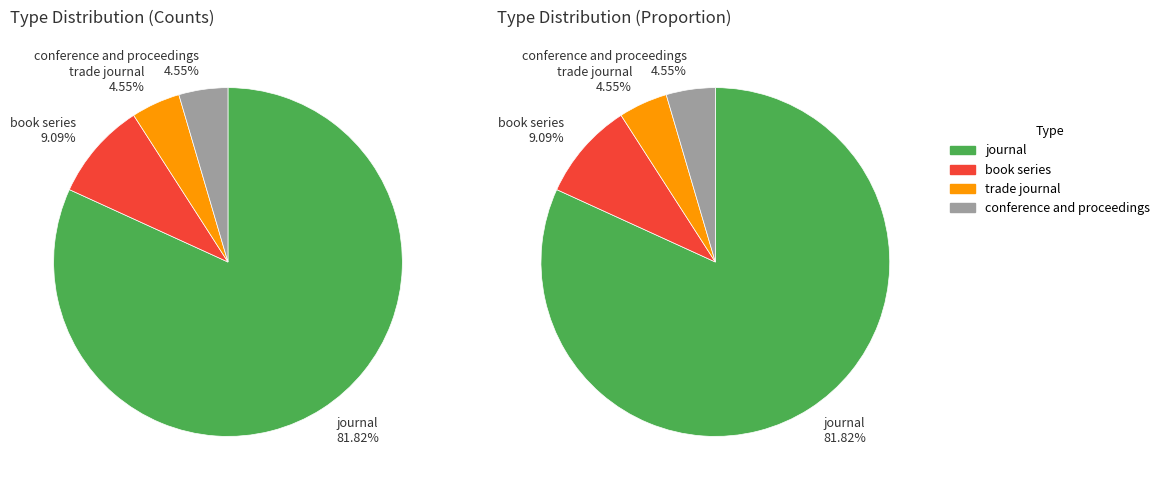

What percentage do journal and book series together represent?

90.9%